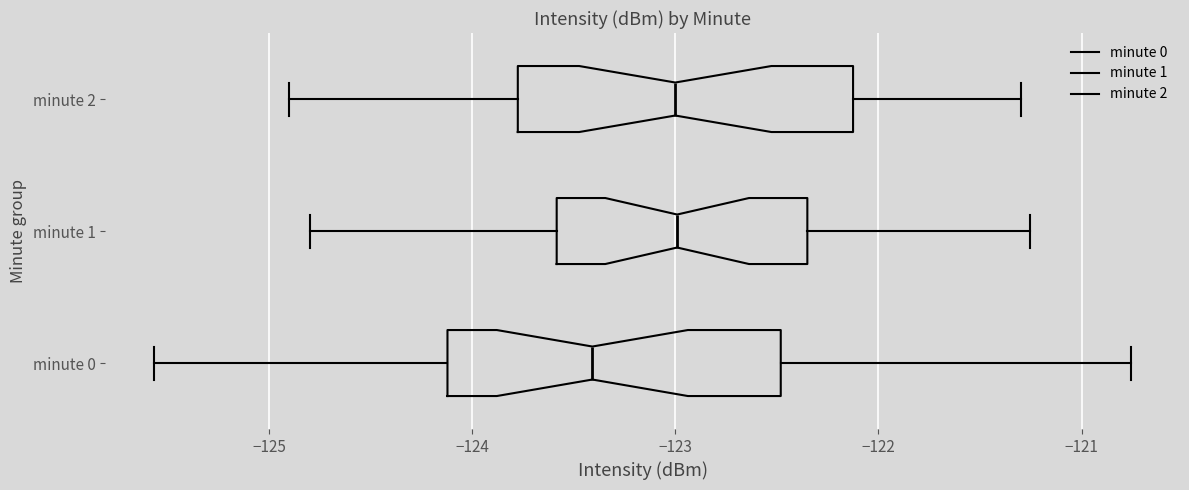

Which box has the furthest to the left median line?

minute 0